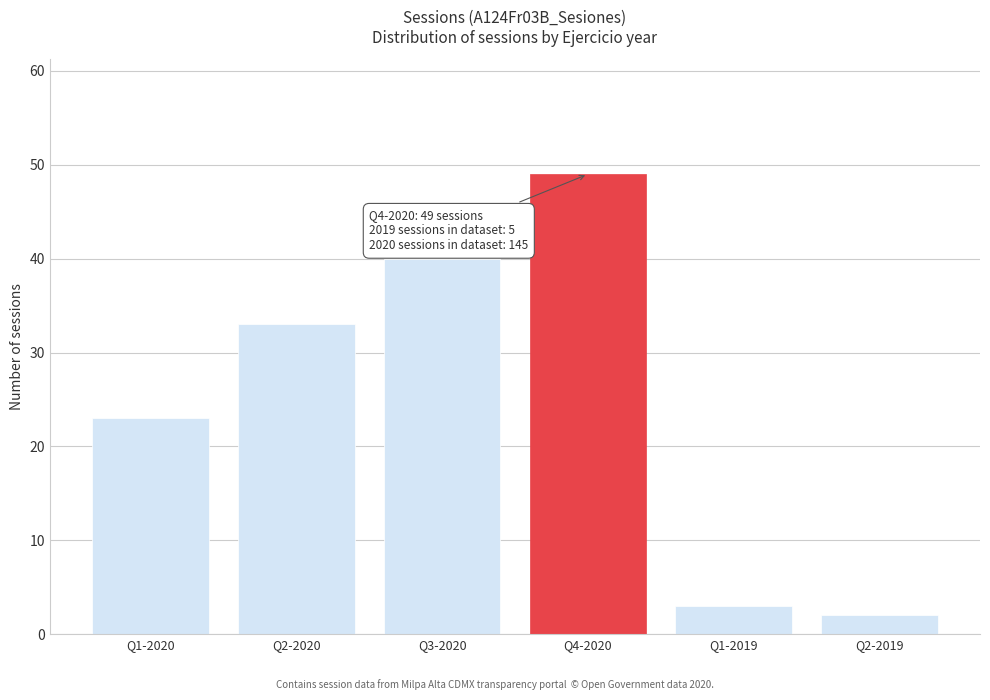

Reading right to left, extract all data points from this chart.

Q2-2019=2	Q1-2019=3	Q4-2020=49	Q3-2020=40	Q2-2020=33	Q1-2020=23